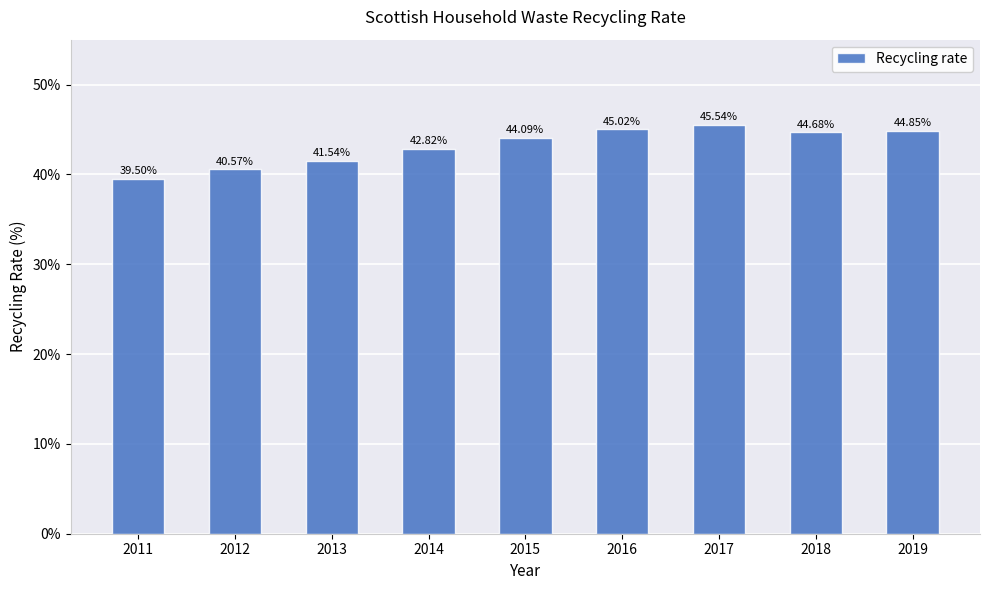

The value at 2014 is 0.4. True or false?

True